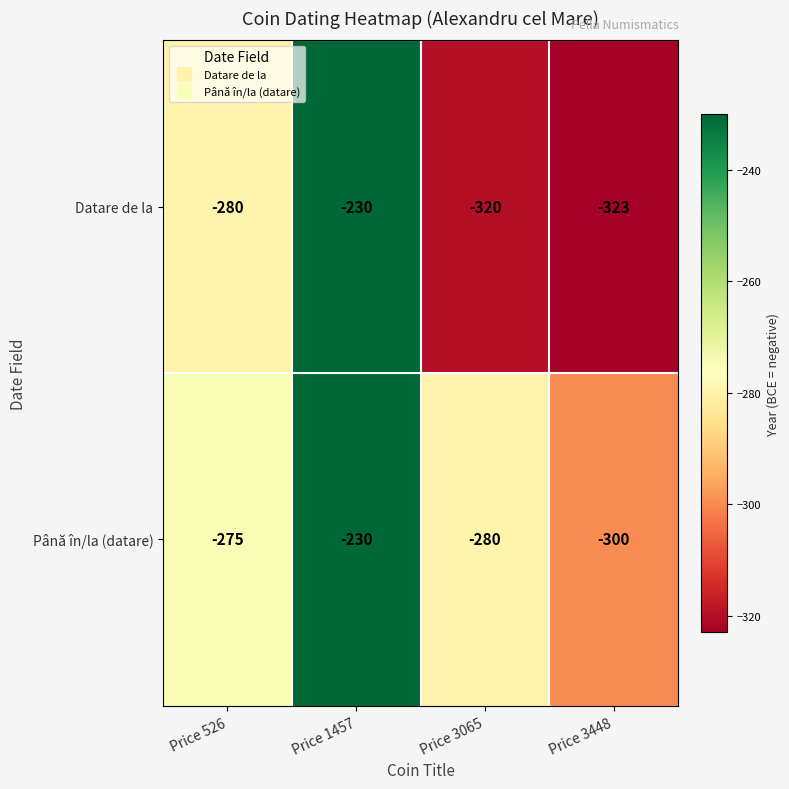

List the labels in order of Datare de la value, largest first.

Price 1457, Price 526, Price 3065, Price 3448